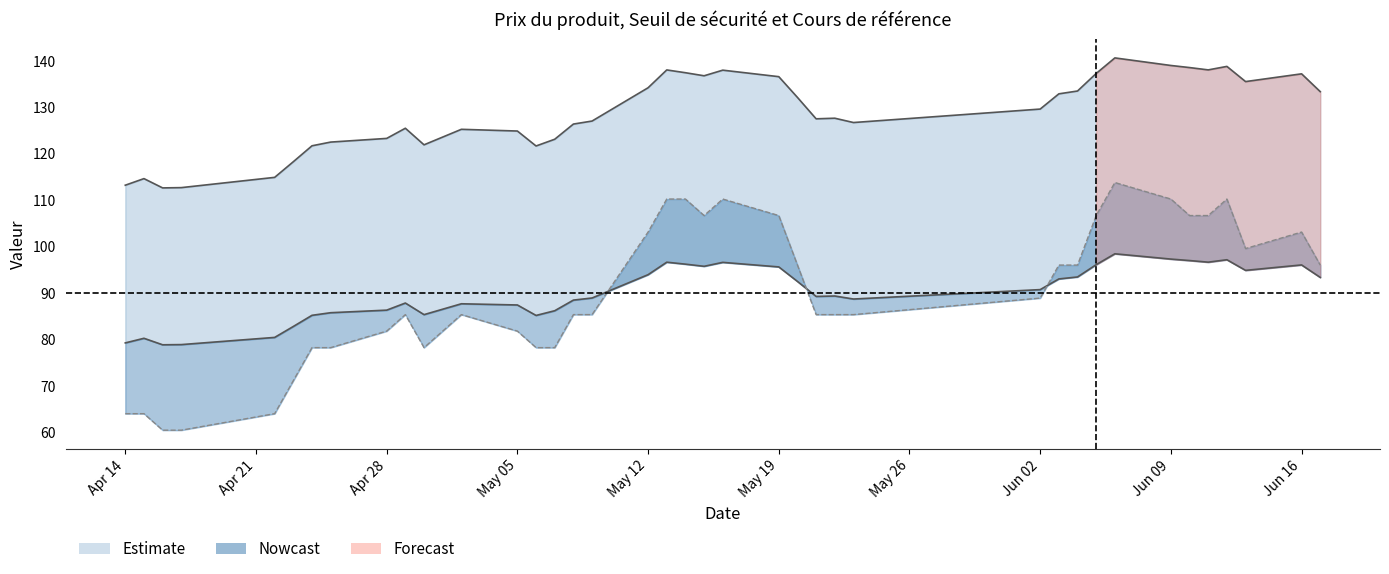

What is the smallest value displayed?

60.5